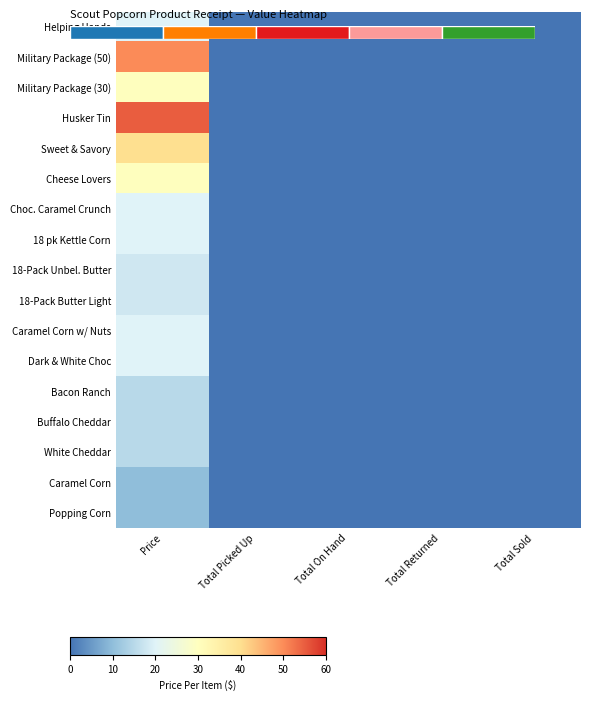

How many values in the Military Package (30) series exceed 0?

1